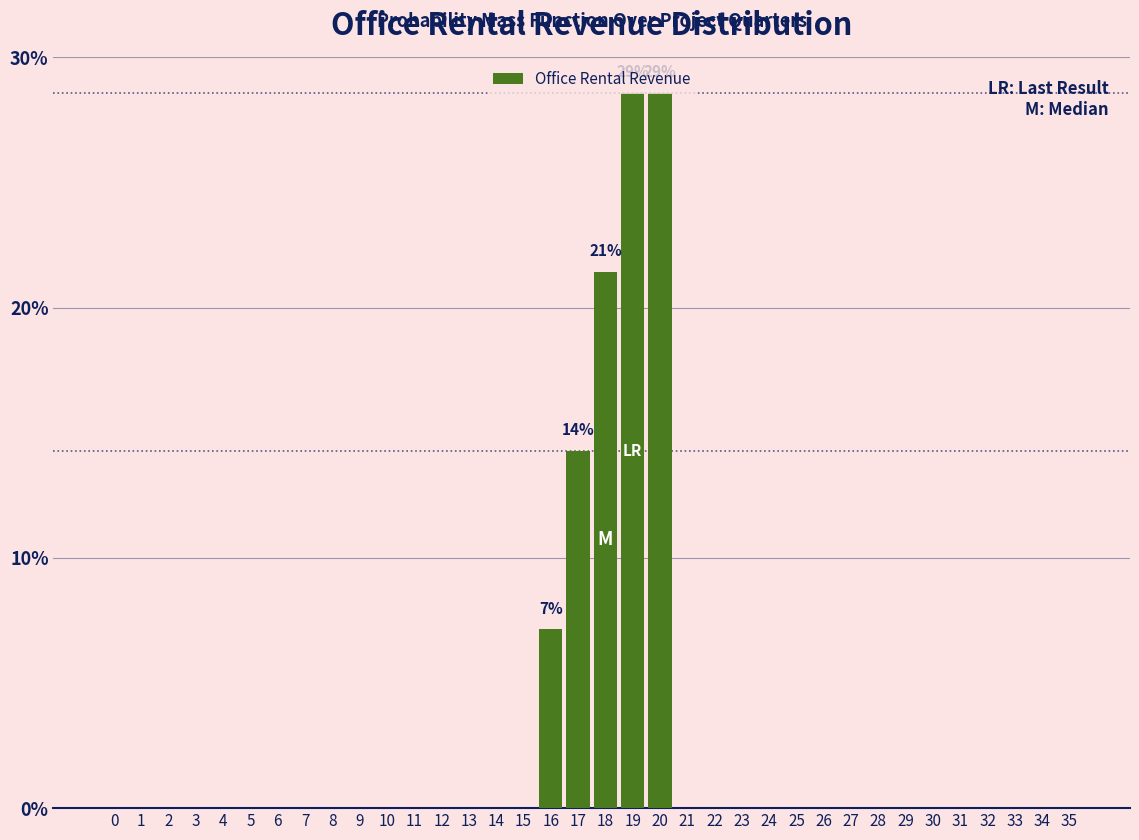

What is the maximum value shown in the chart?

28.6